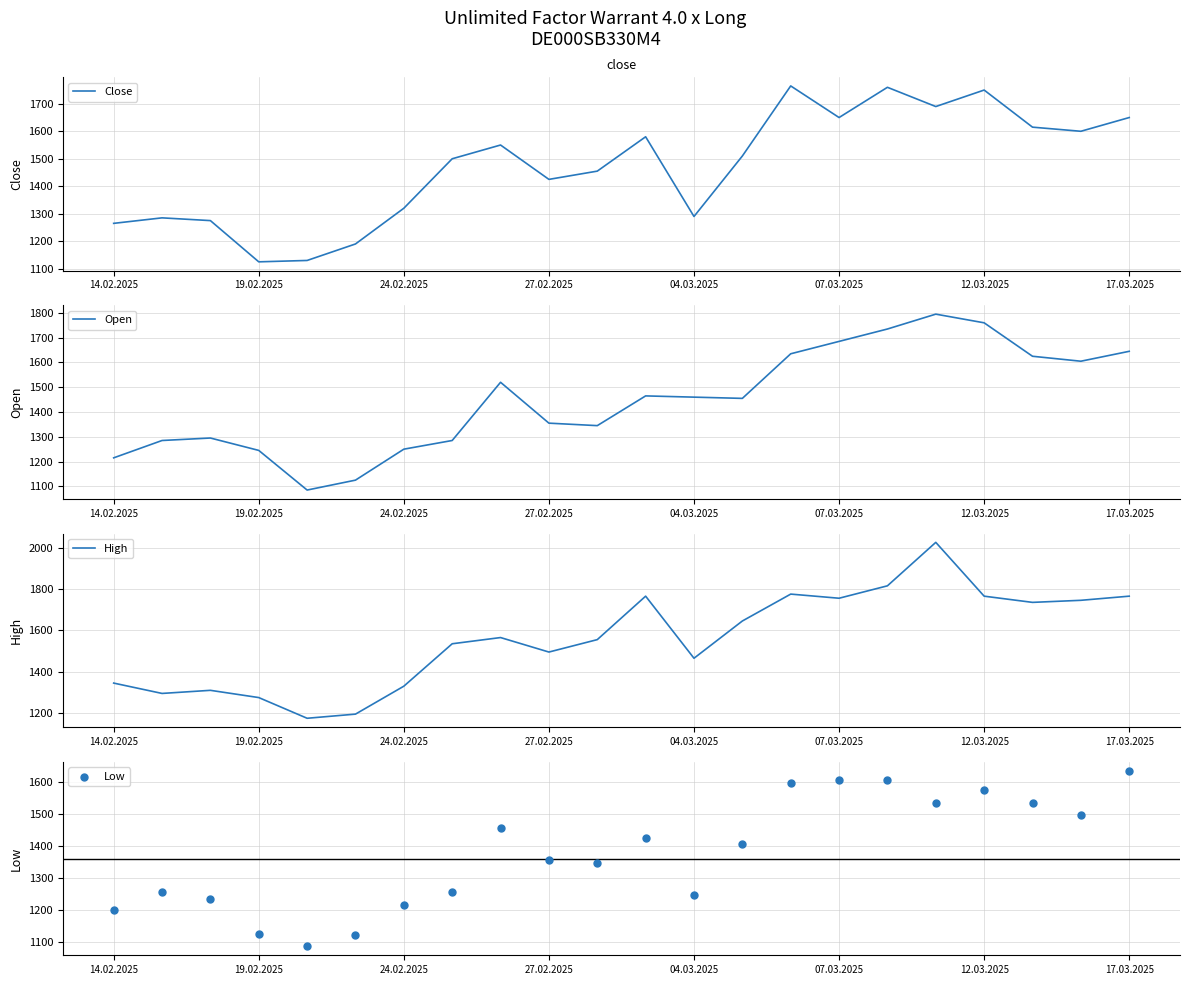

Which series has the largest total across all categories?

High